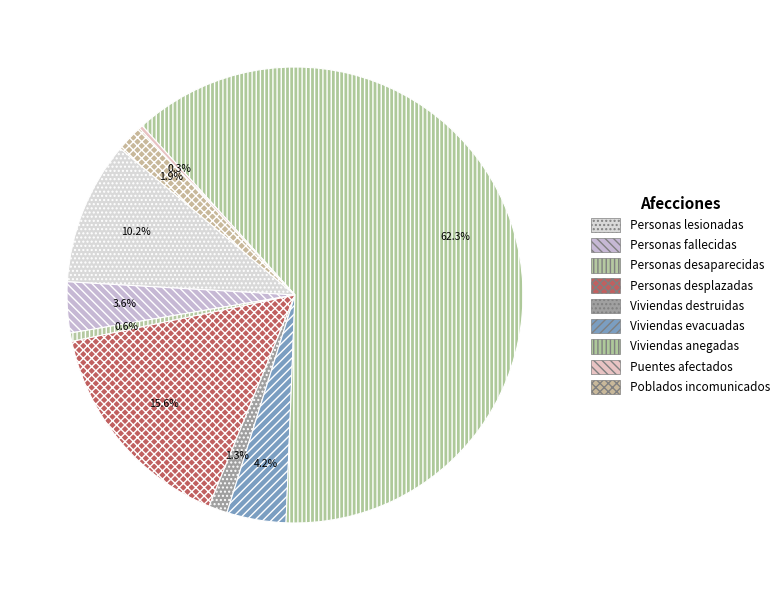

To the nearest percent, what is the difference between the Personas fallecidas and Personas desplazadas slice percentages?

12%